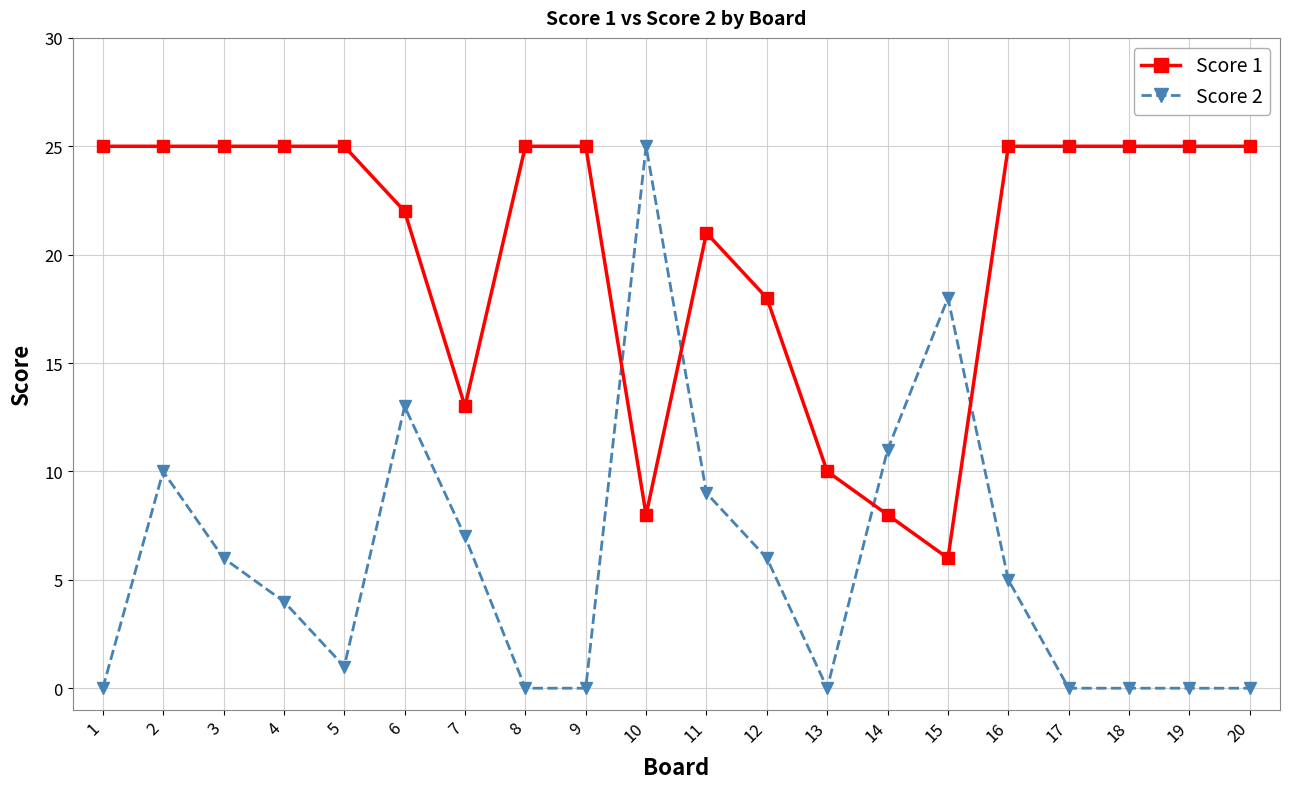

Which series has the largest range (max minus min)?

Score 2